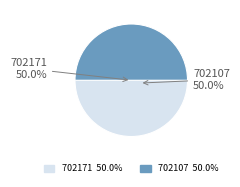

What percentage is the 702171 slice, to the nearest percent?

50%